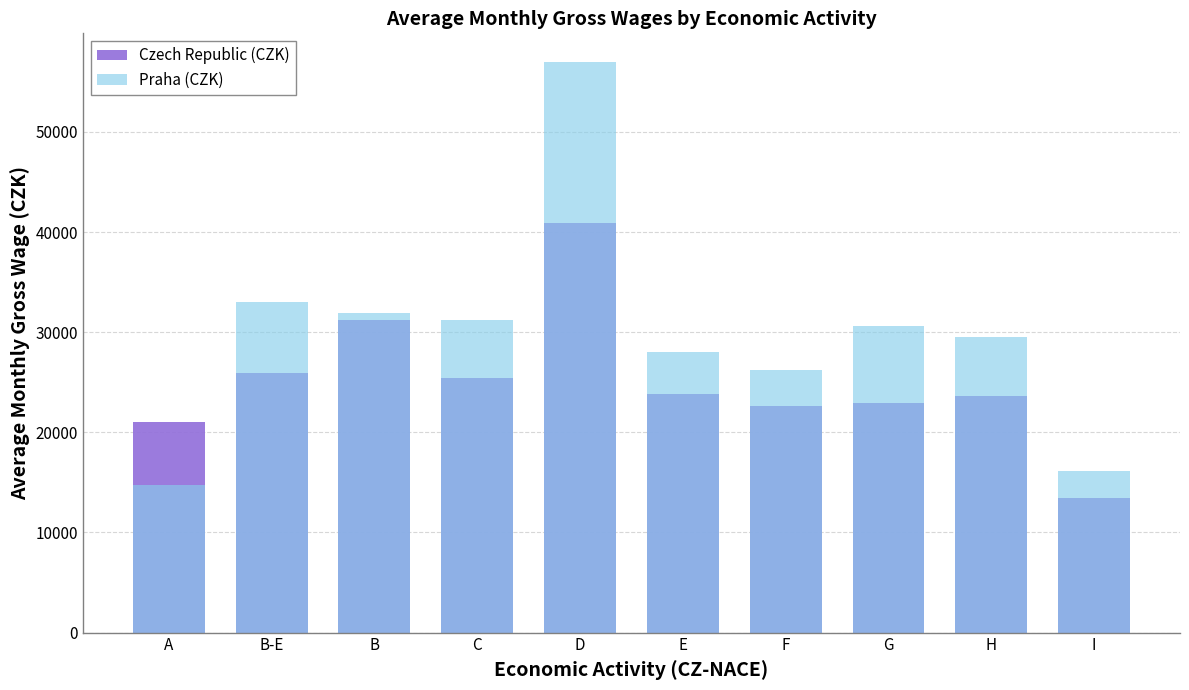

What is the difference between the highest and lowest values at I?

2650